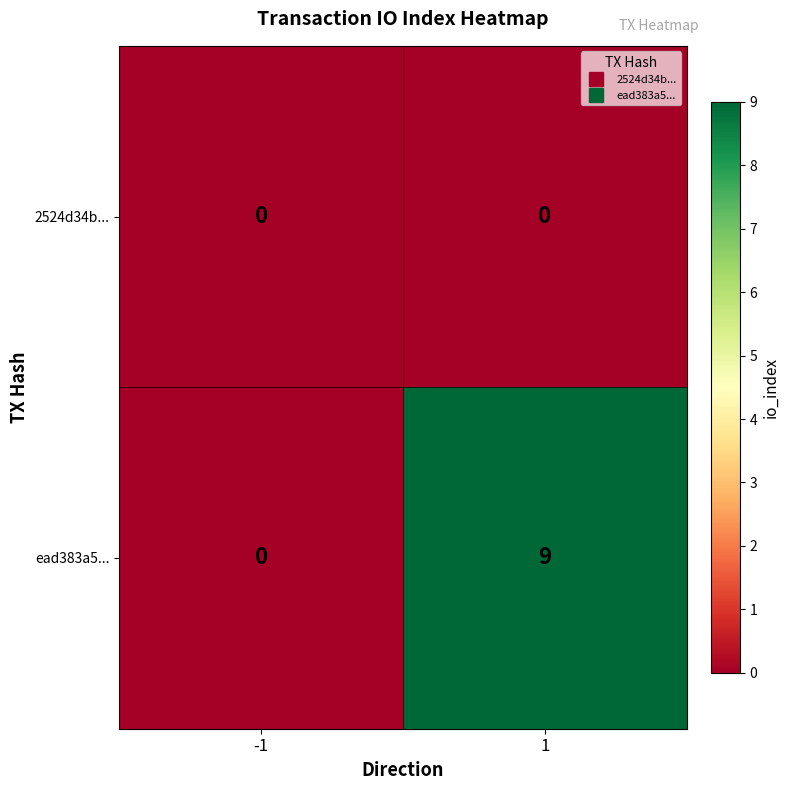

Reading right to left, extract all data points from this chart.

2524d34b...: 0	0
ead383a5...: 9	0